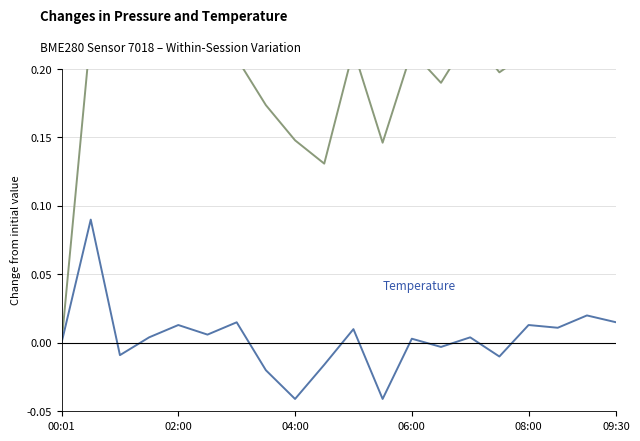

Which series has the widest spread of values?

Pressure